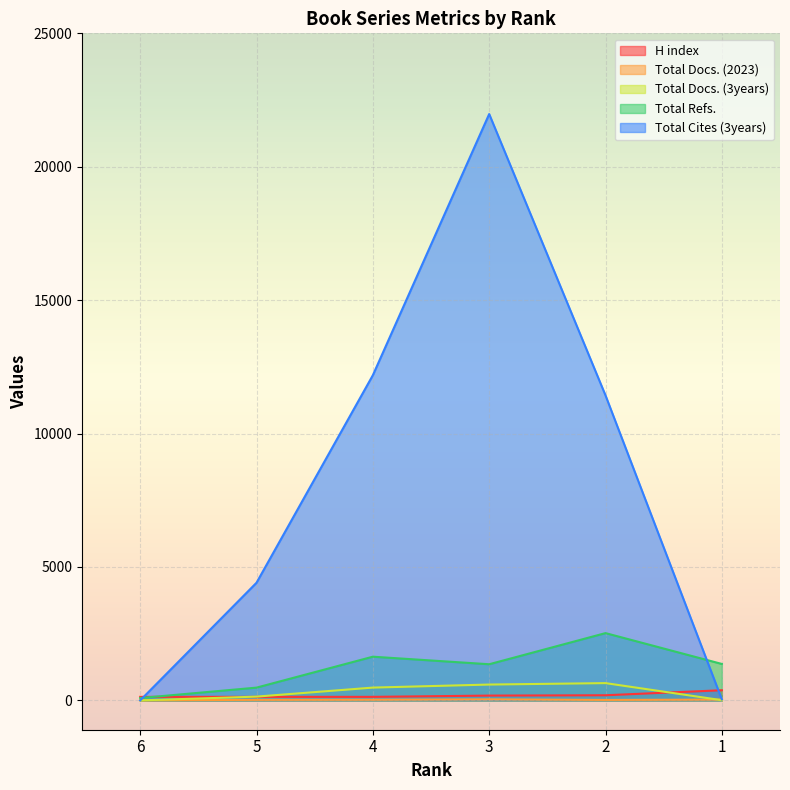

The value of Total Docs. (2023) at 5 is 37. True or false?

False